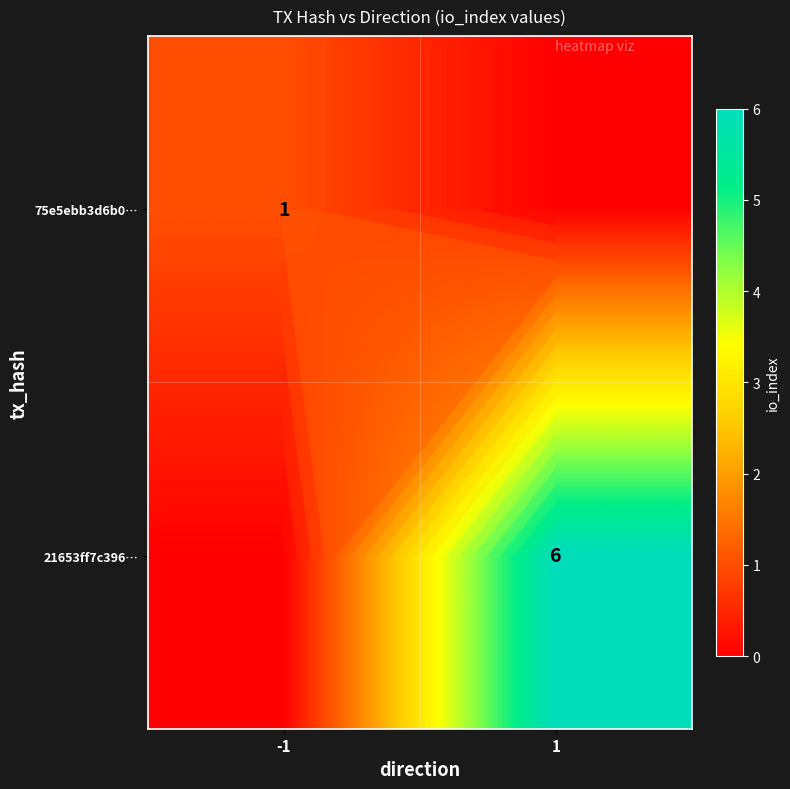

The 21653ff7c396… series shows 4 at 1. True or false?

False